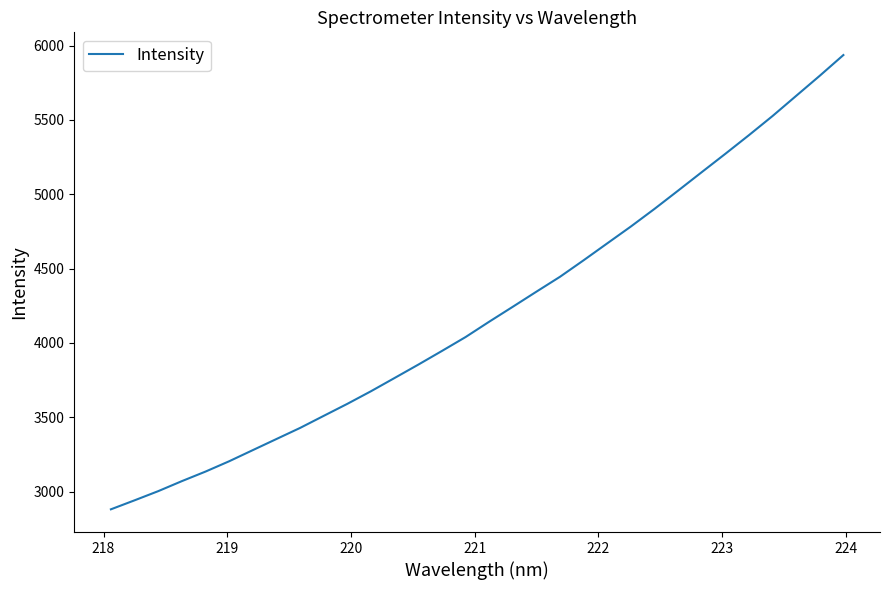

What is the difference between the maximum and minimum values?

3055.8